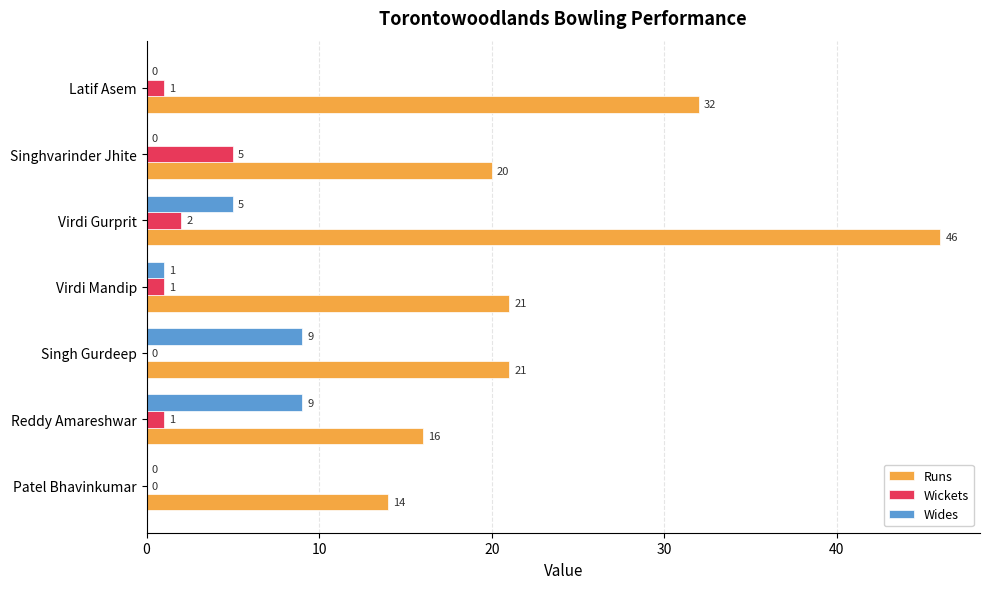

Is it true that Runs equals 46 at Virdi Gurprit?

True